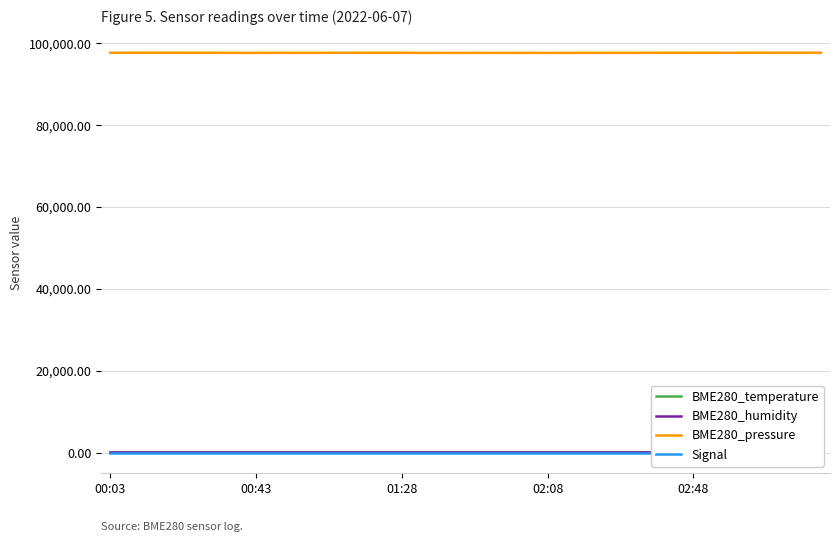

At how many categories does at least one series exceed 28934?

40